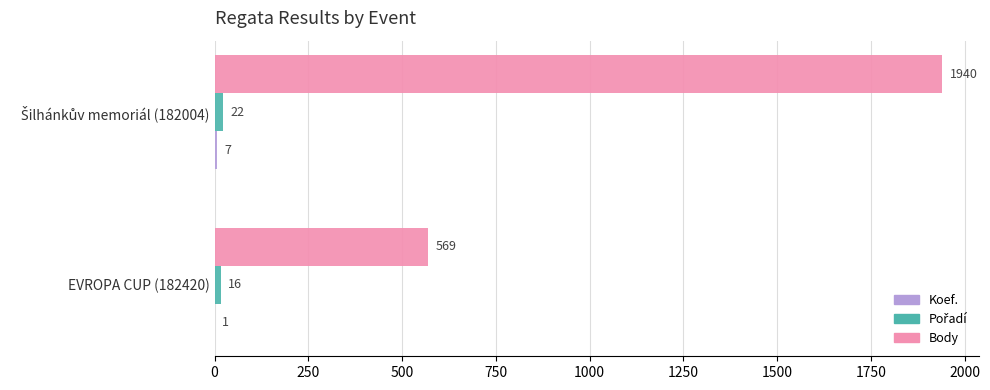

Which series has the largest total across all categories?

Body